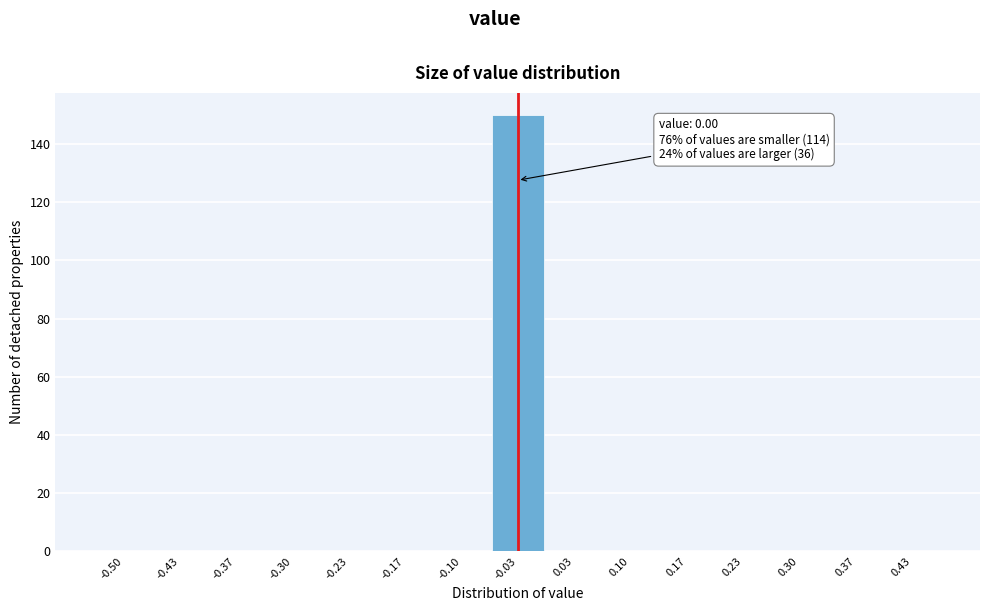

Reading right to left, transcribe all the data shown in this chart.

0.43=0	0.37=0	0.30=0	0.23=0	0.17=0	0.10=0	0.03=0	-0.03=150	-0.10=0	-0.17=0	-0.23=0	-0.30=0	-0.37=0	-0.43=0	-0.50=0